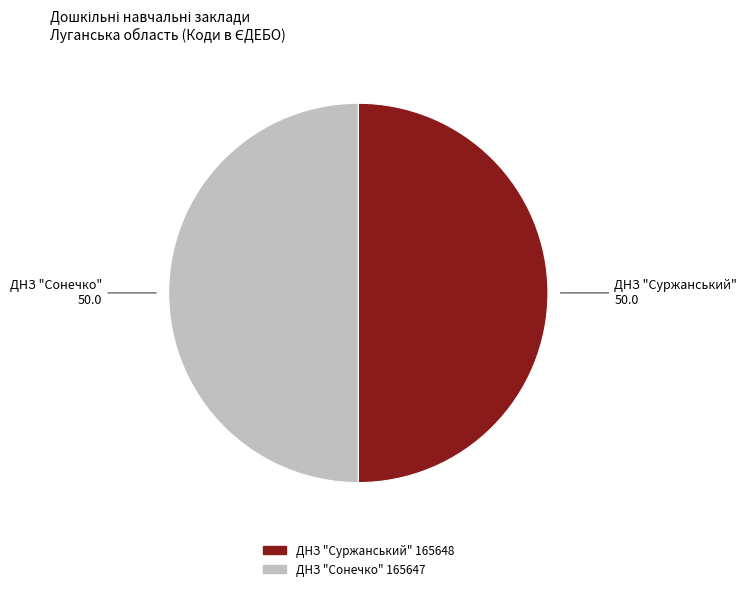

How many slices are in this pie chart?

2